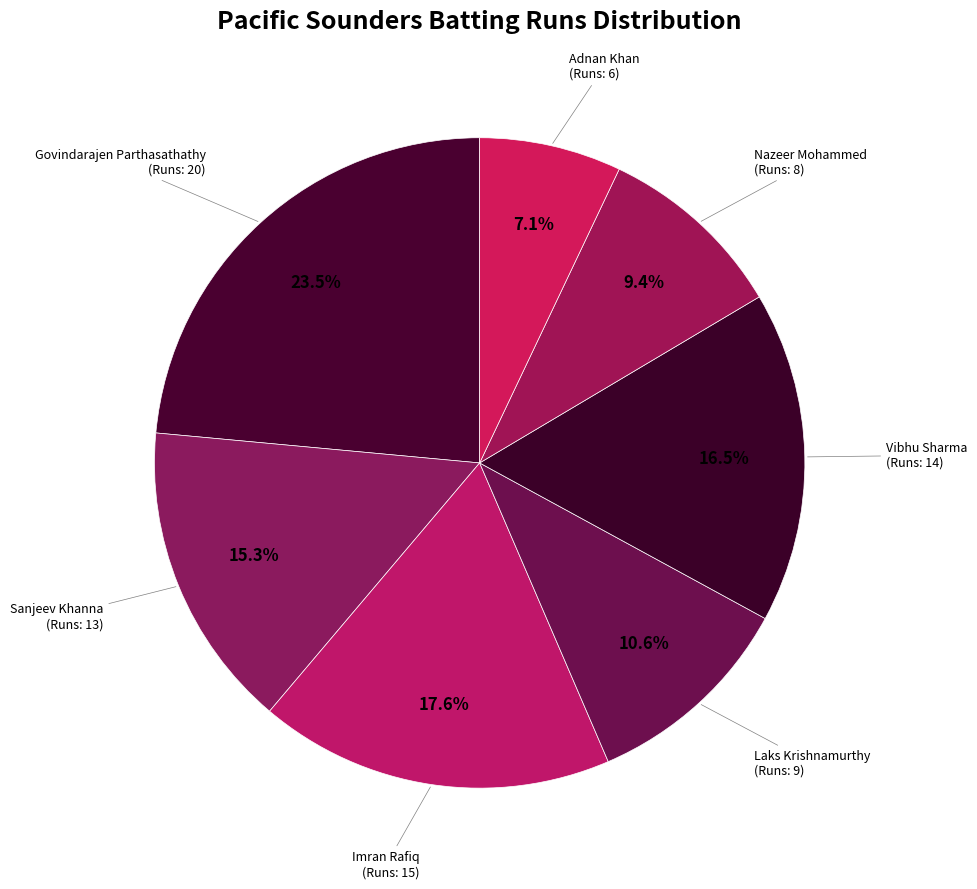

Approximately how many times larger is the value at Govindarajen Parthasathathy compared to Adnan Khan?

3.3